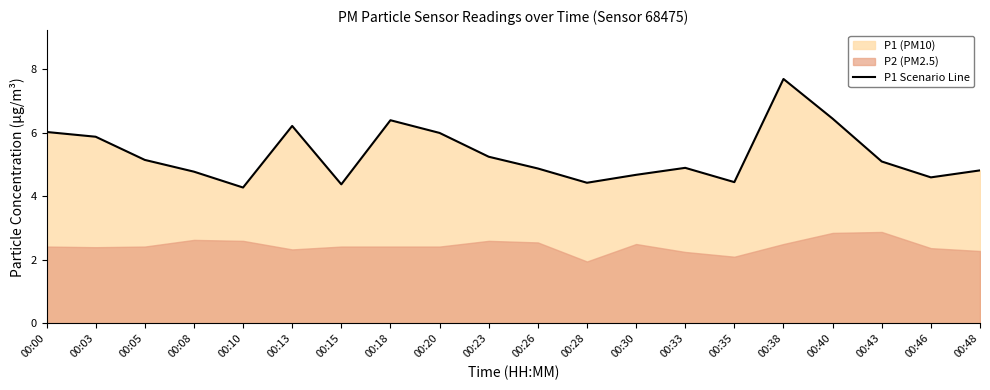

What is the sum of all values?

106.4